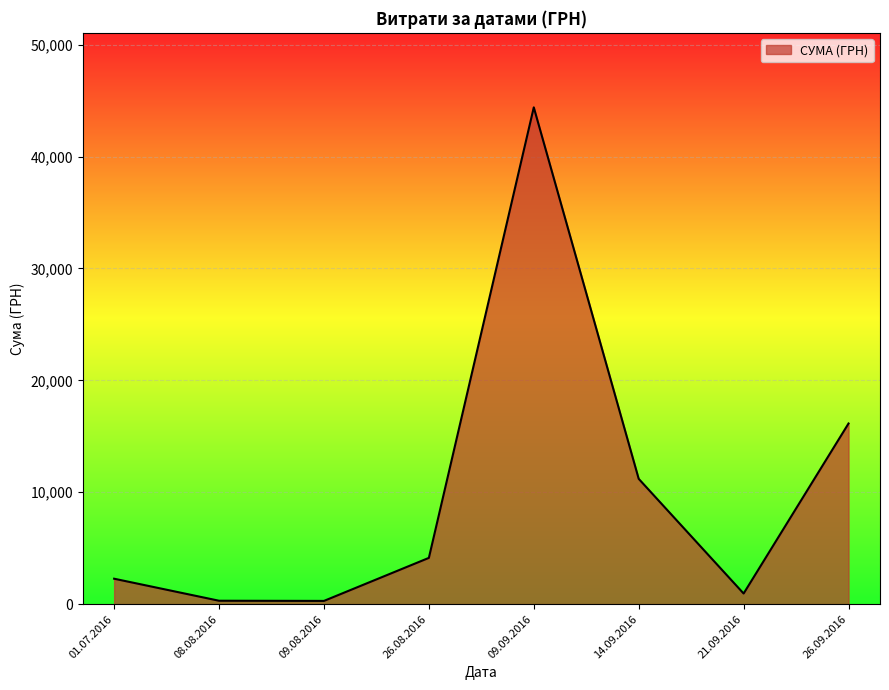

What is the maximum value shown in the chart?

44400.2